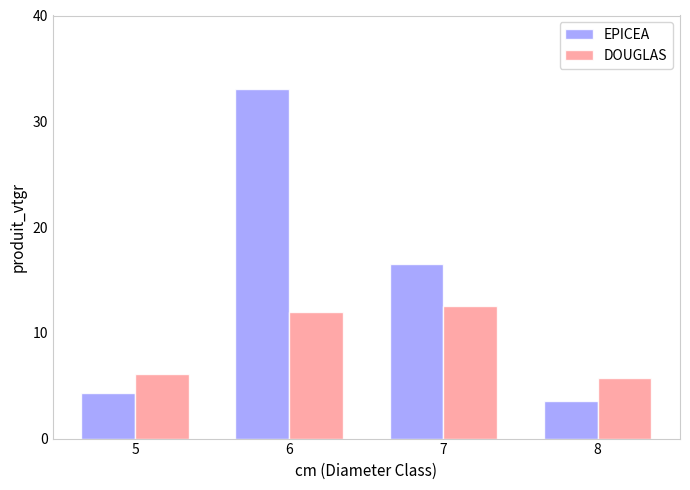

How many values in the DOUGLAS series are below 11?

2